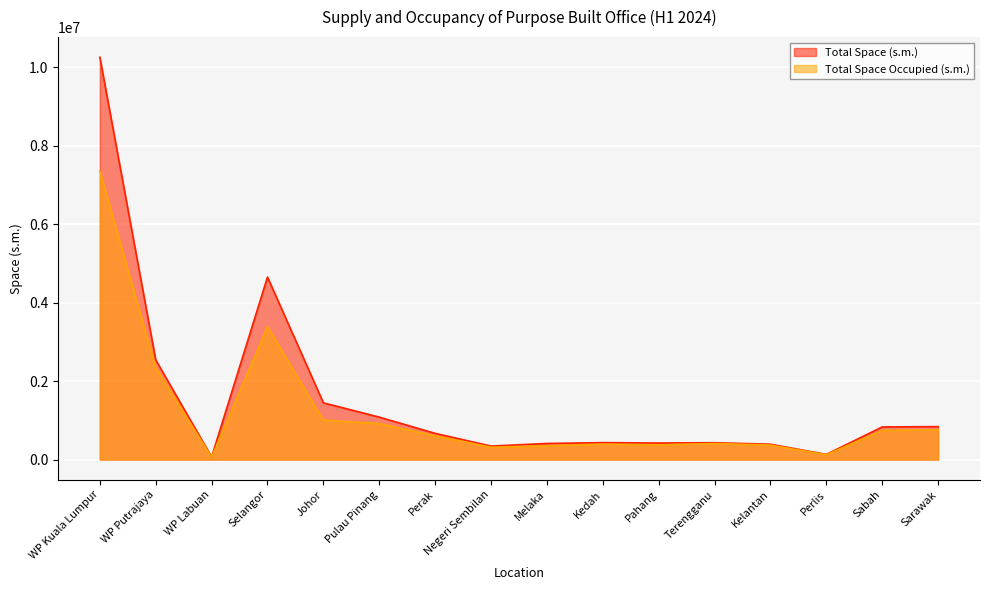

Rank the series by their maximum value, from lowest to highest.

Total Space Occupied (s.m.), Total Space (s.m.)